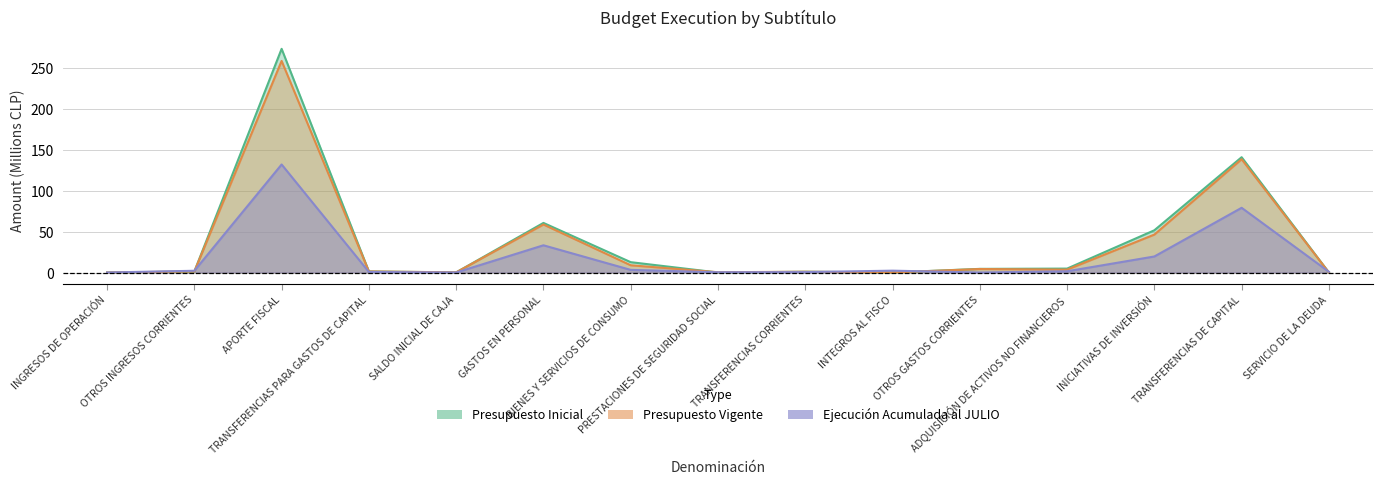

Which category has the lowest value in the Presupuesto Vigente series?

INGRESOS DE OPERACIÓN